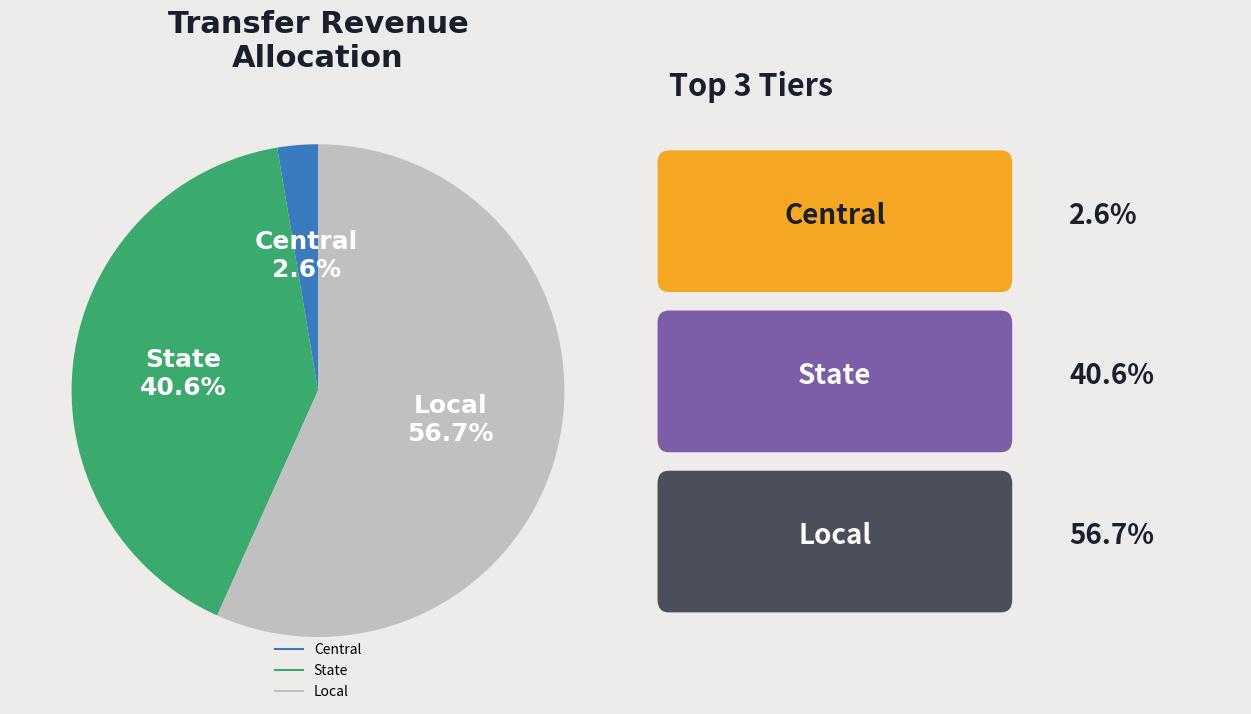

Which category has the biggest portion of the pie?

Local